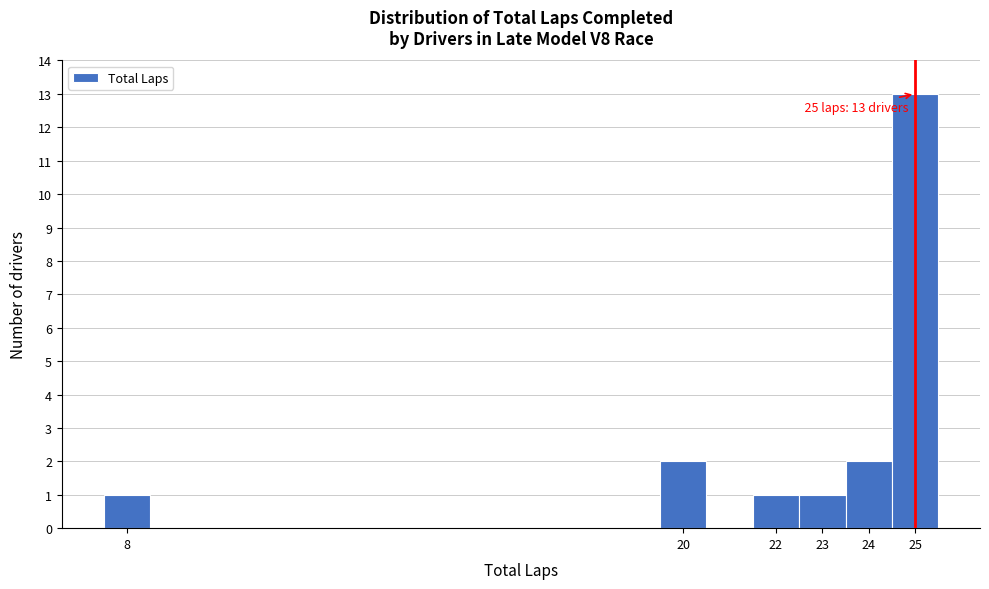

Which range on the x-axis has the tallest bar?

24.5 to 25.5